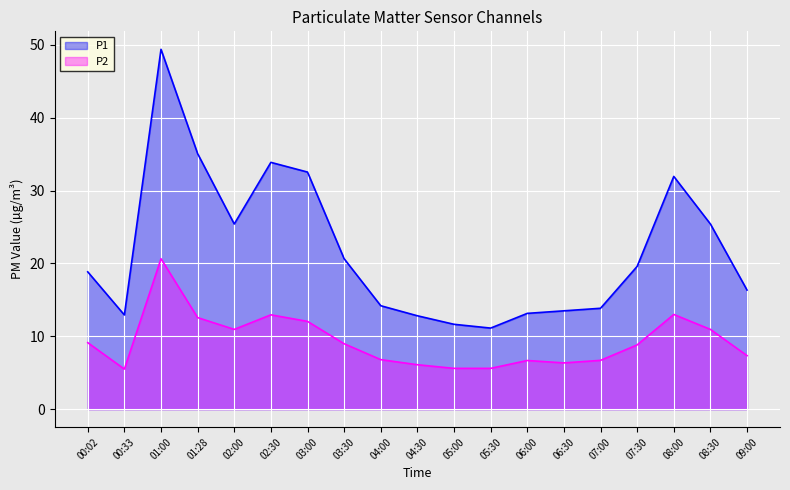

At how many categories does at least one series exceed 21?

7